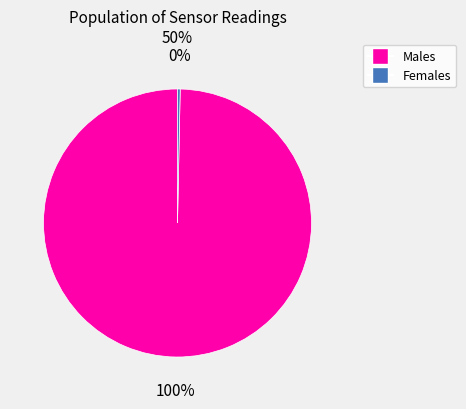

Is there any slice that represents more than half of the pie?

Yes